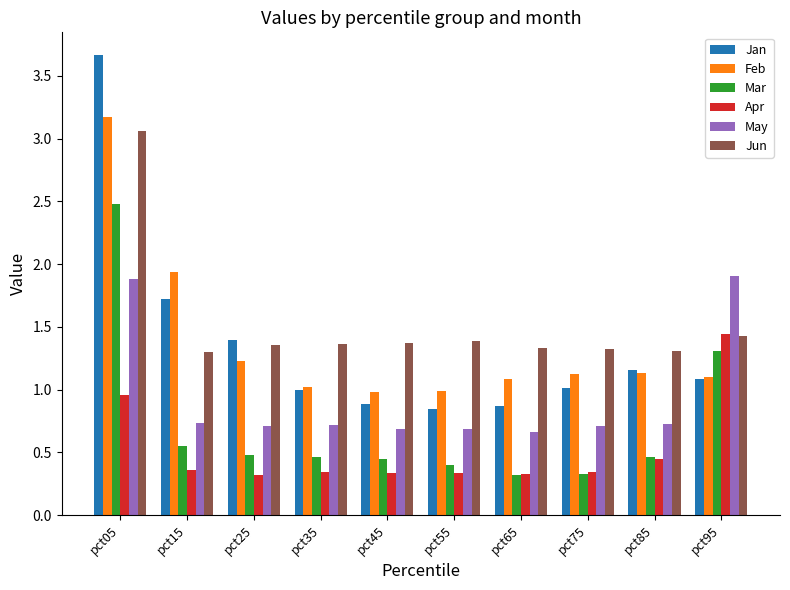

What is the difference between the second highest and minimum values in the Apr series?

0.6